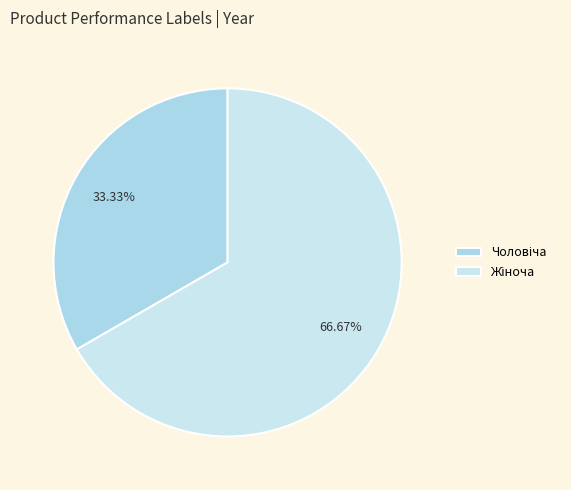

How many slices are in this pie chart?

2